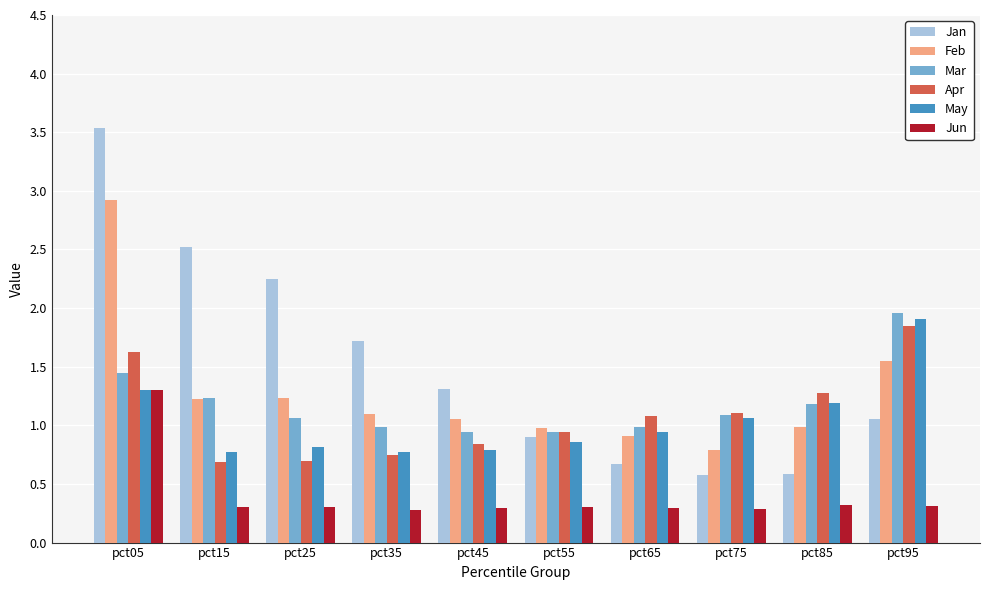

The value of Jan at pct15 is 4.1. True or false?

False